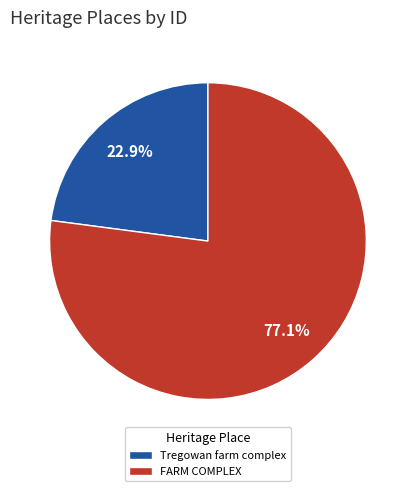

Is it true that Tregowan farm complex is 35% of the pie?

False